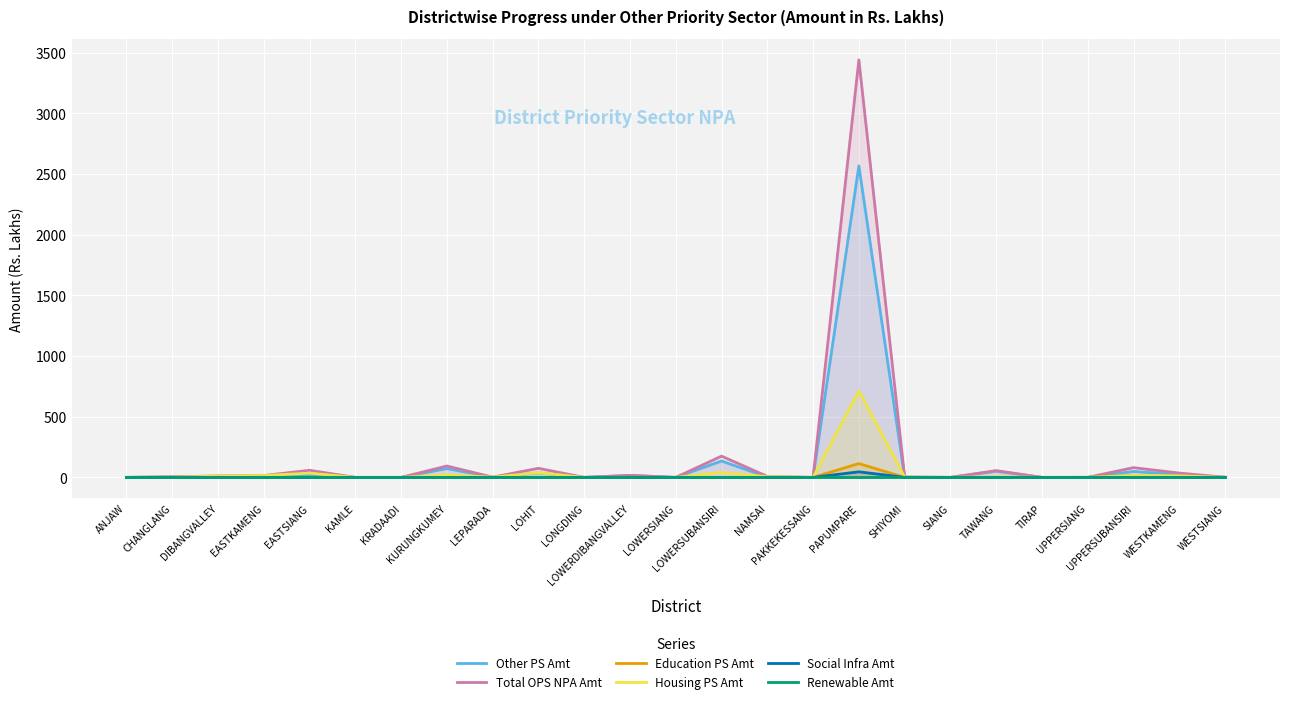

What is the spread (max minus min) of values at WESTKAMENG?

35.5